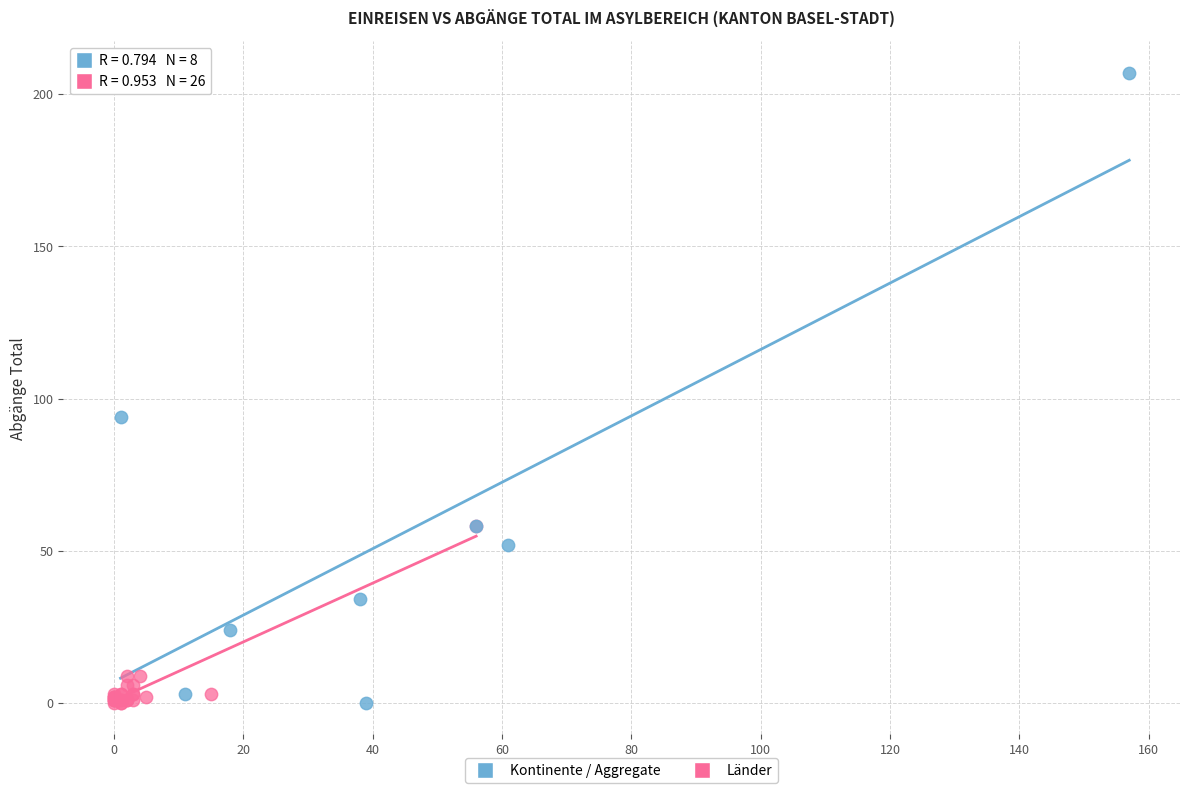

Which series contains the highest Y value?

Kontinente / Aggregate